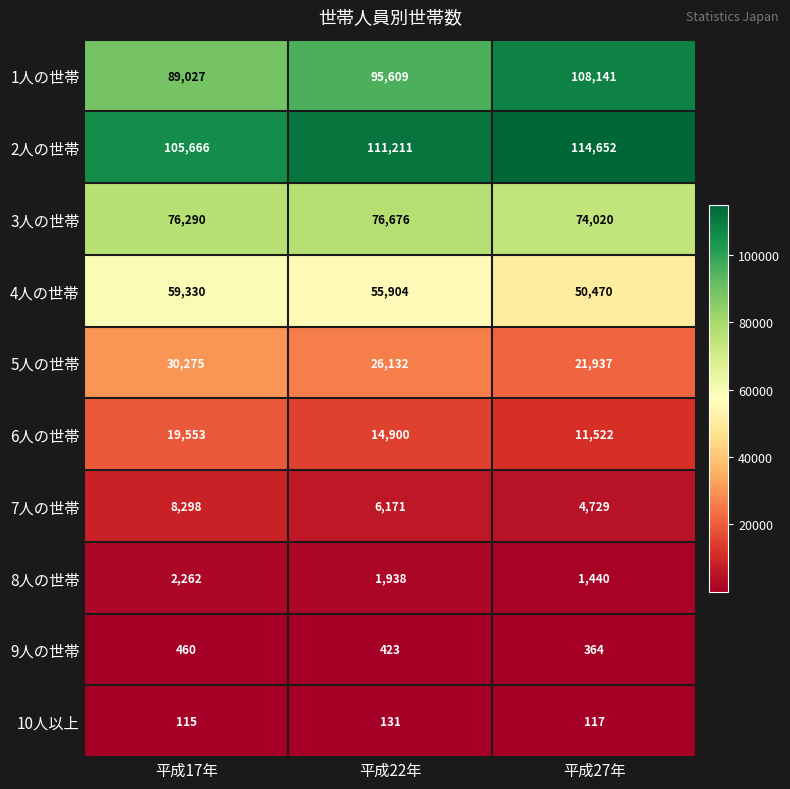

What is the sum of all 9人の世帯 values?

1247